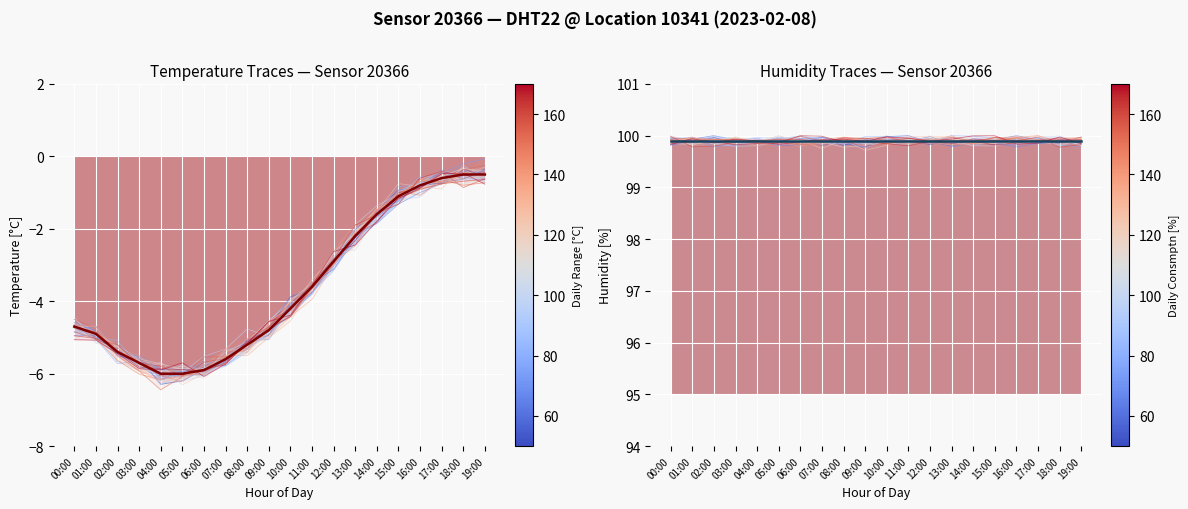

True or false: the data shows -1.6 at 14:00.

True